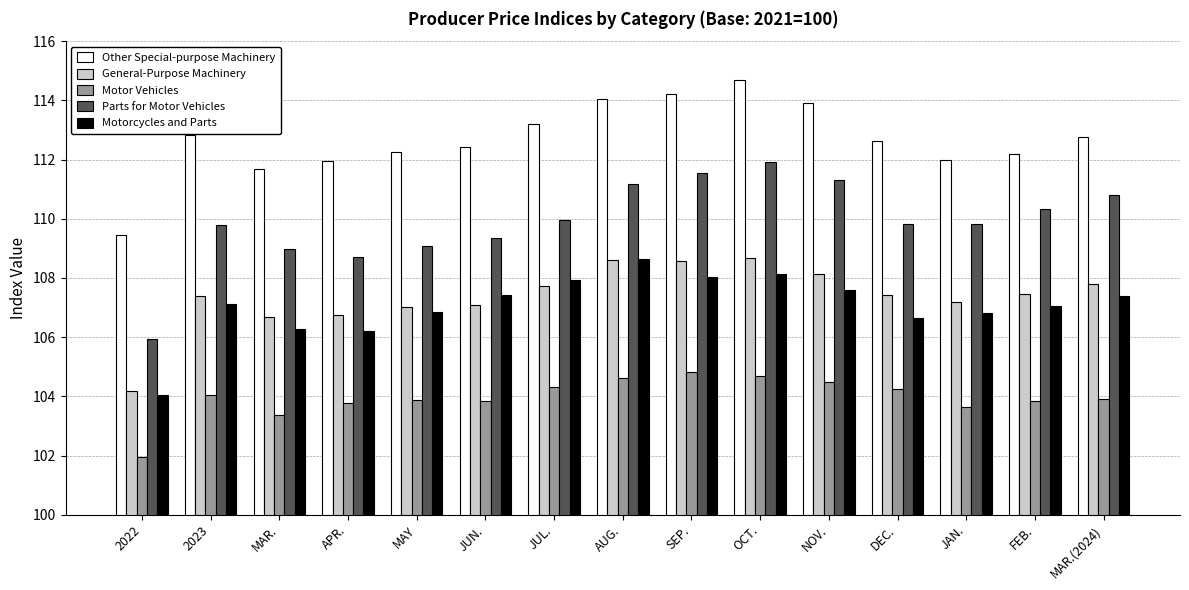

What is the approximate value of General-Purpose Machinery at 2023?

107.4